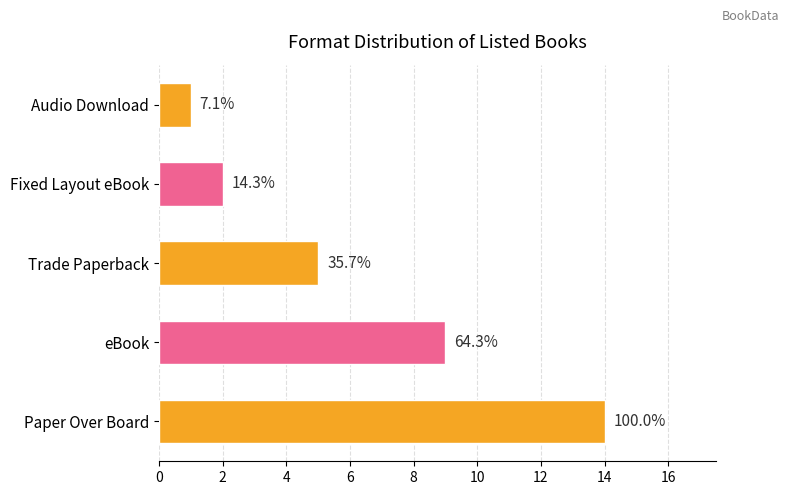

Are the bars grouped side by side (vs. stacked)?

No